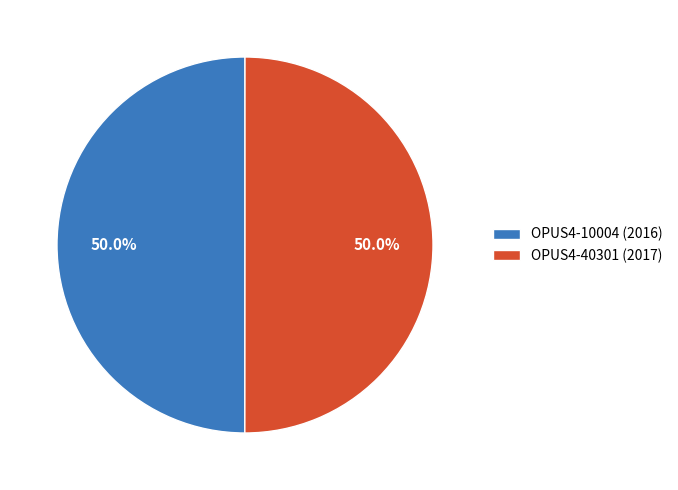

To the nearest percent, what portion does OPUS4-40301 (2017) represent?

50%